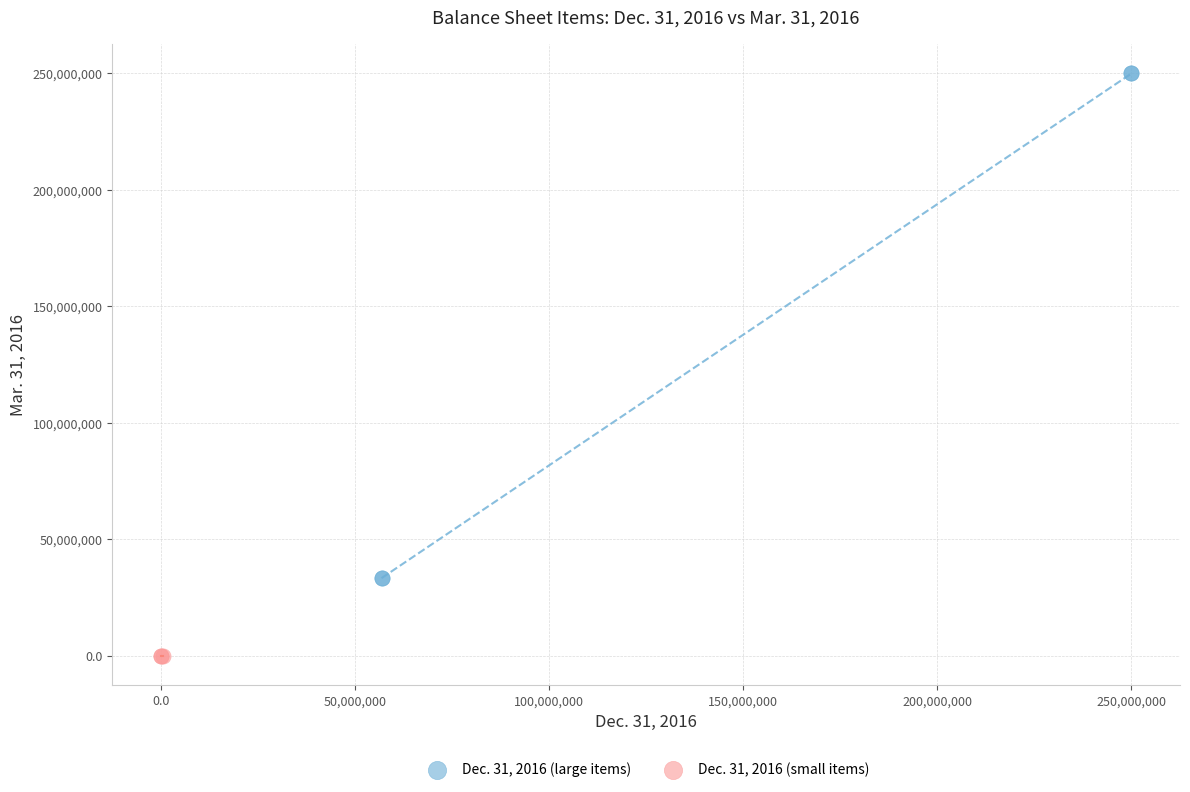

Which series reaches the maximum Y coordinate?

Dec. 31, 2016 (large items)